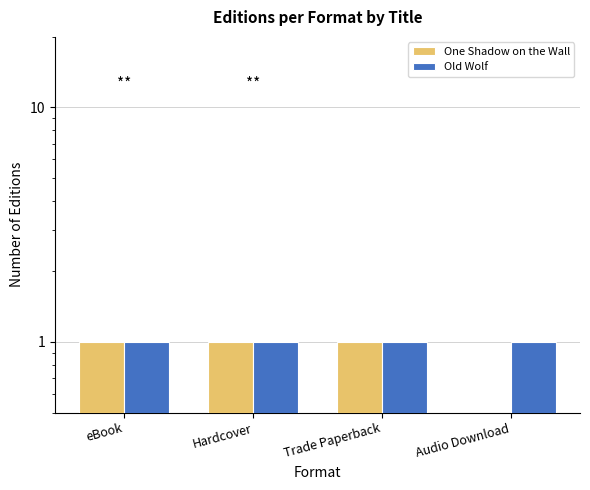

What is the highest value of the One Shadow on the Wall series?

1